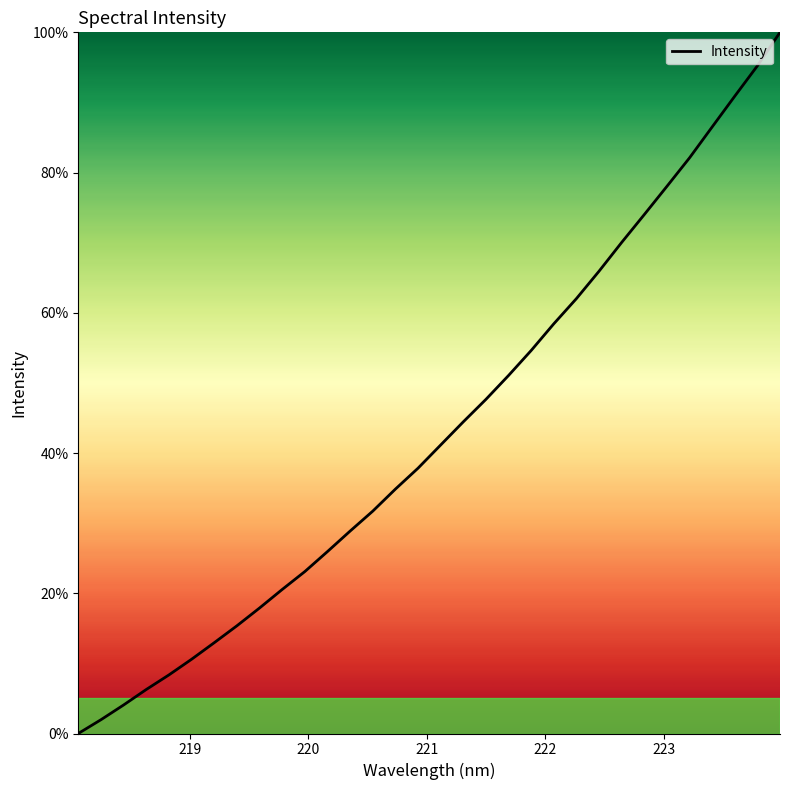

What is the maximum value shown in the chart?

100.0